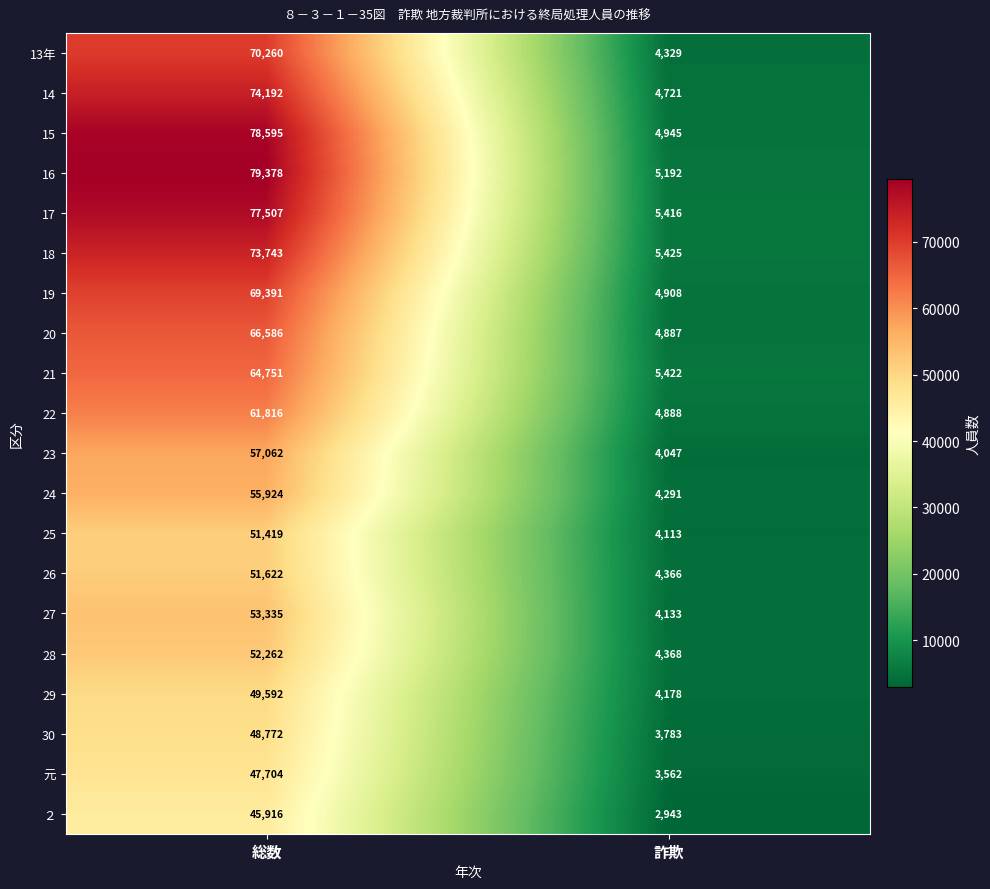

Which label corresponds to the smallest value in the chart?

詐欺